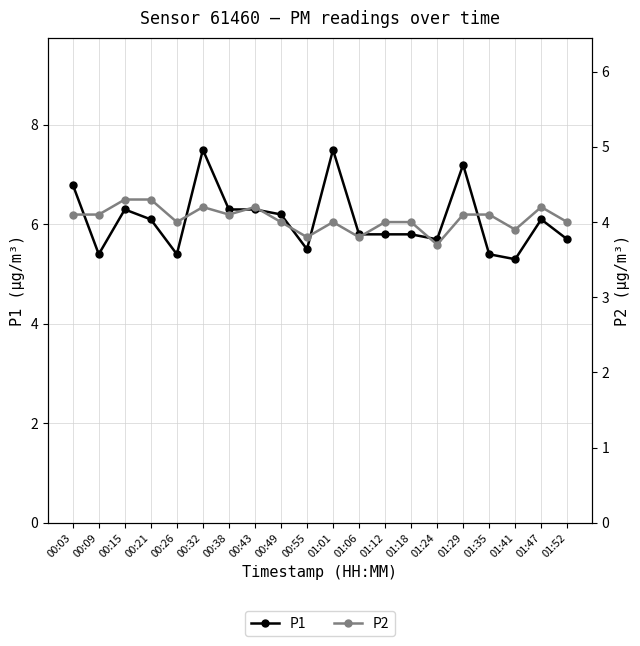

True or false: P1 and P2 intersect in this chart.

False